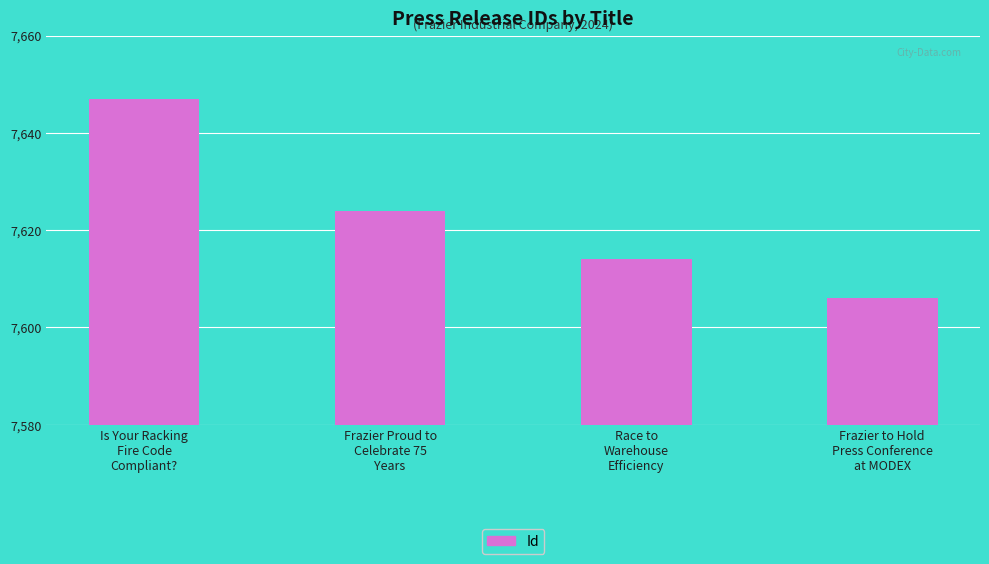

What is the average value?

7623